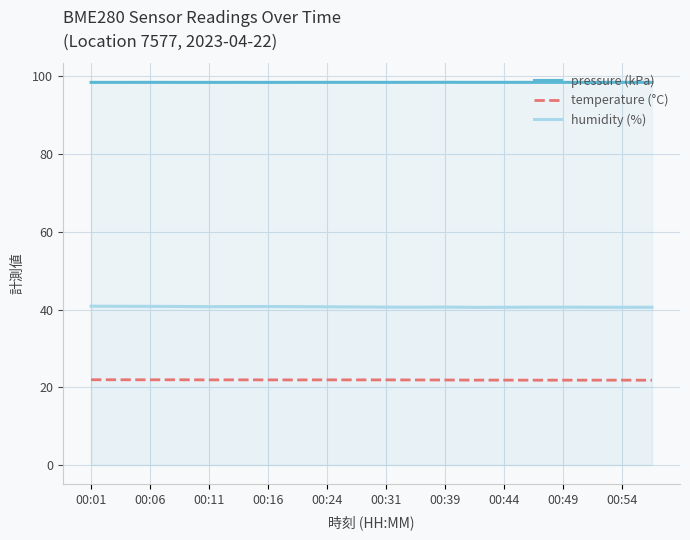

Rank the series at 11 from lowest to highest value.

temperature (°C), humidity (%), pressure (kPa)